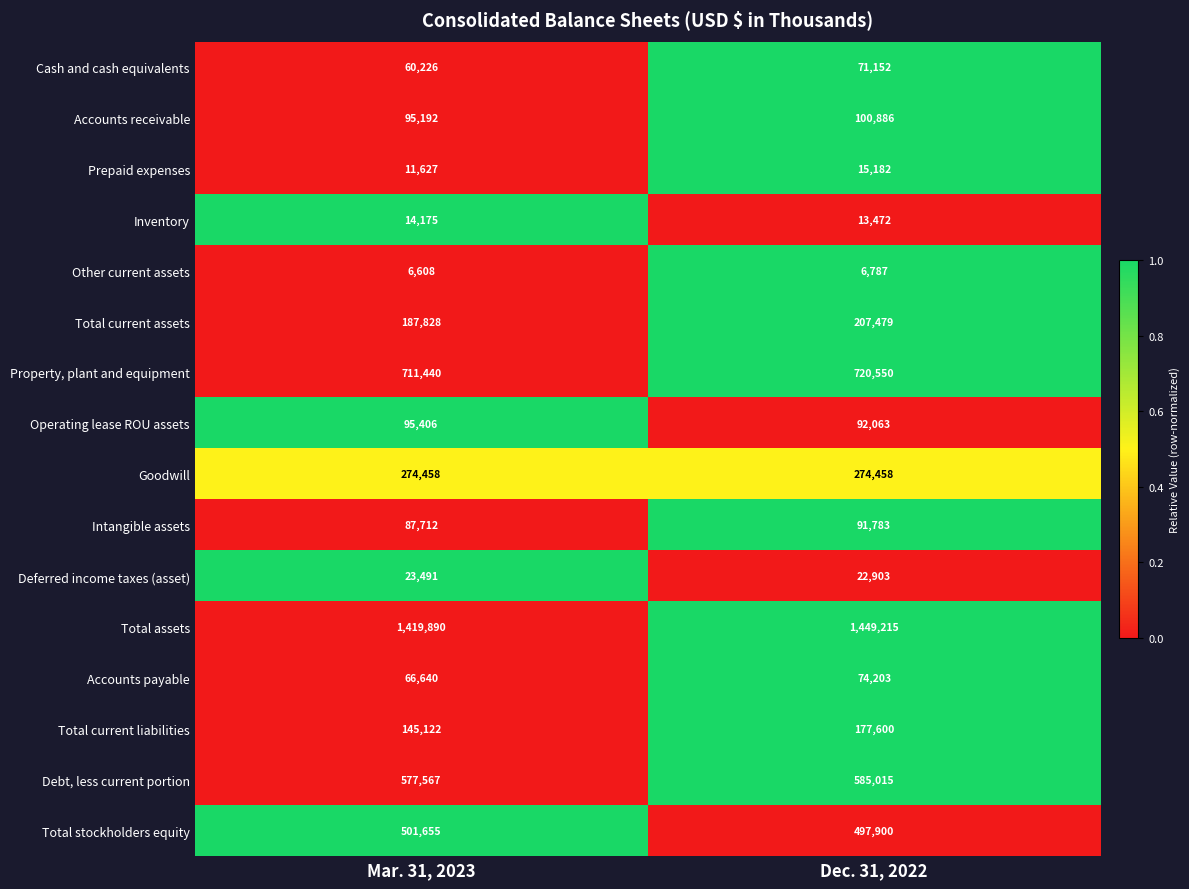

What is the average value of the Deferred income taxes (asset) series?

23197